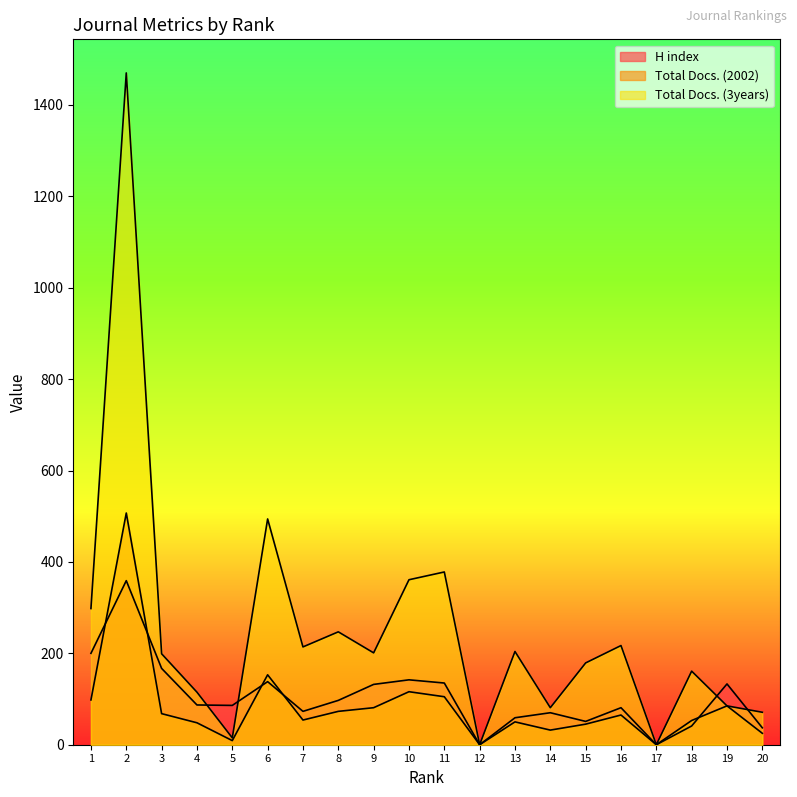

Which series ends up on top after the final intersection of Total Docs. (3years) and H index?

Total Docs. (3years)